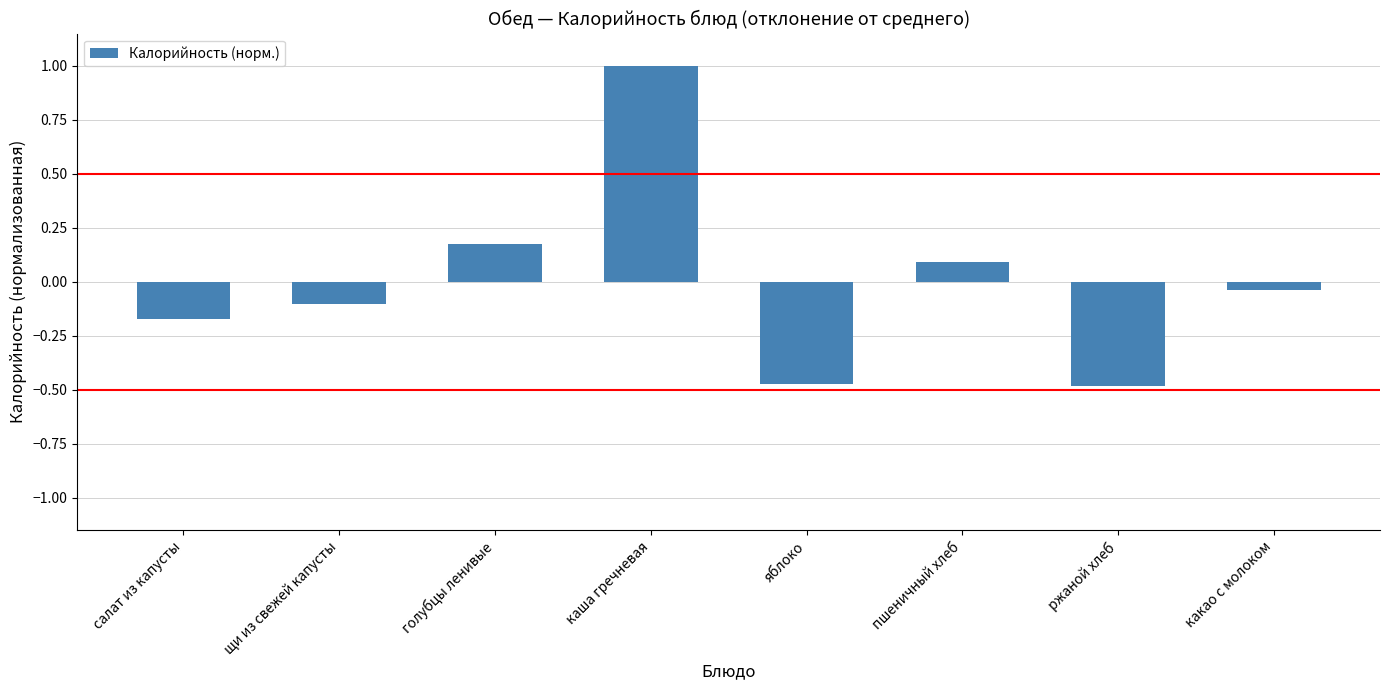

Between каша гречневая and ржаной хлеб, which is larger?

каша гречневая